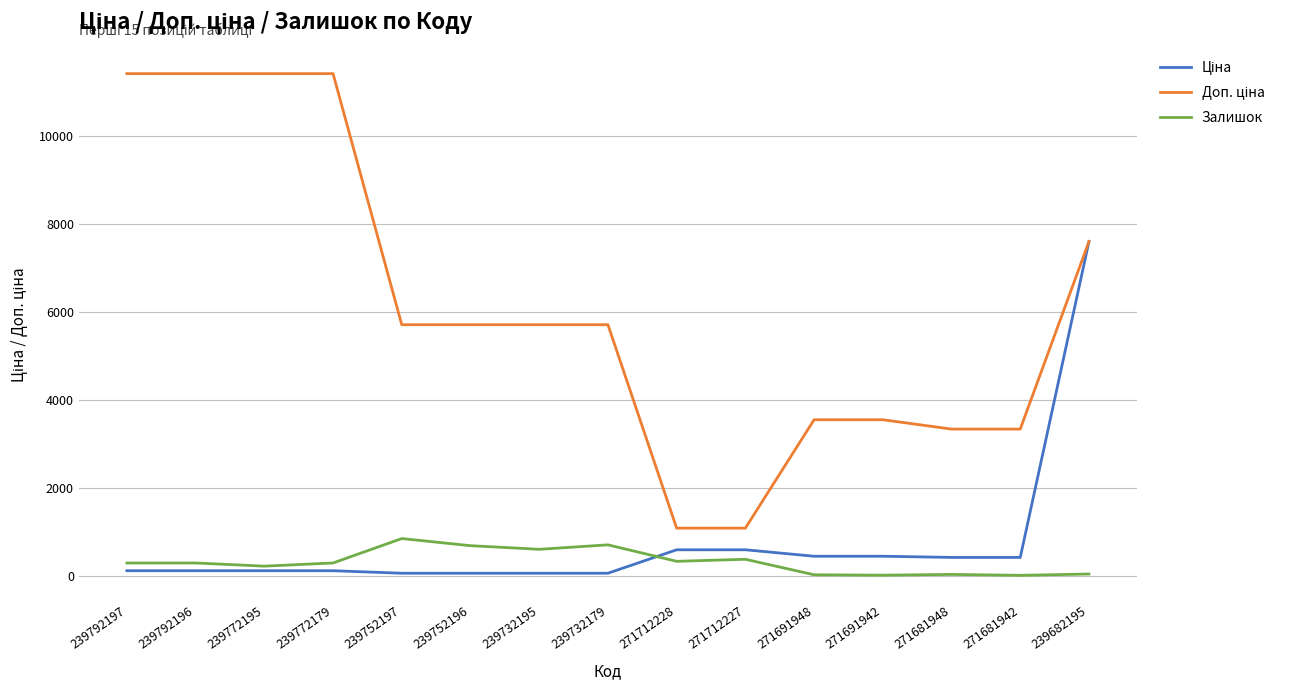

At which category is the sum across all series the highest?

239682195